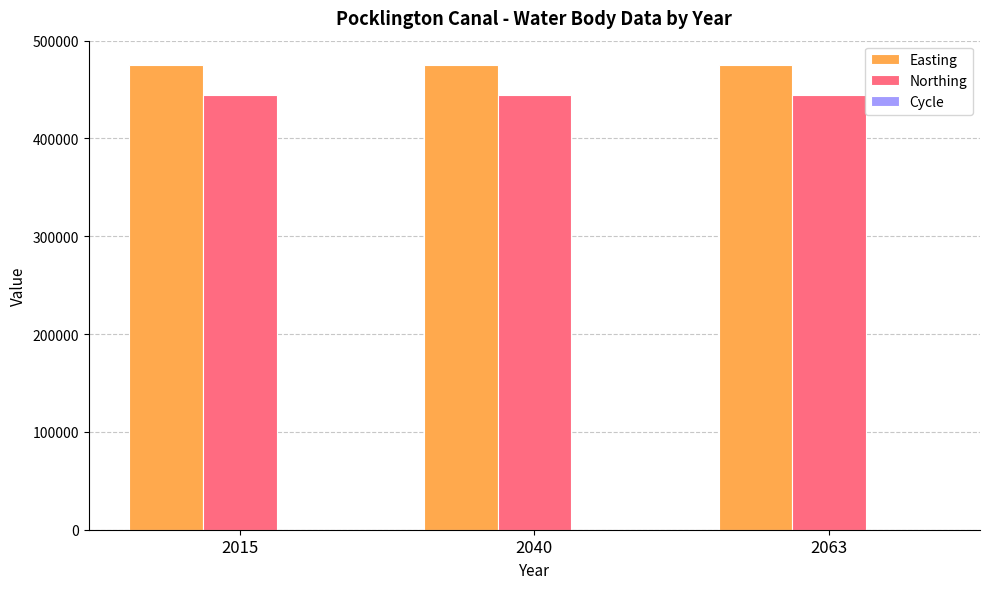

What is the highest value of the Northing series?

444415